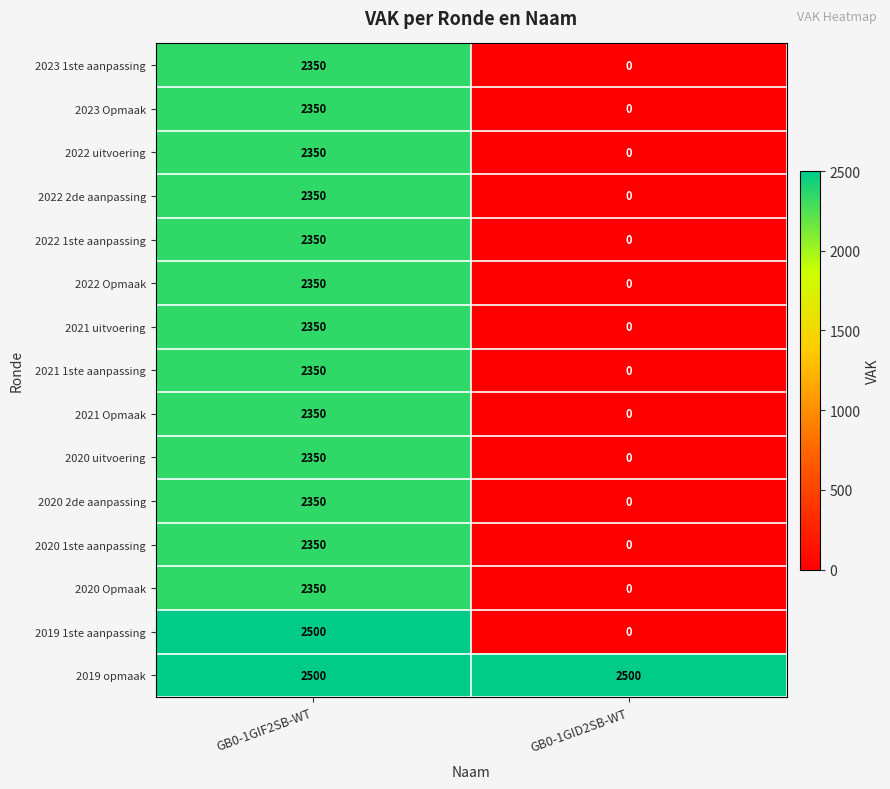

What is the highest value of the 2021 Opmaak series?

2350